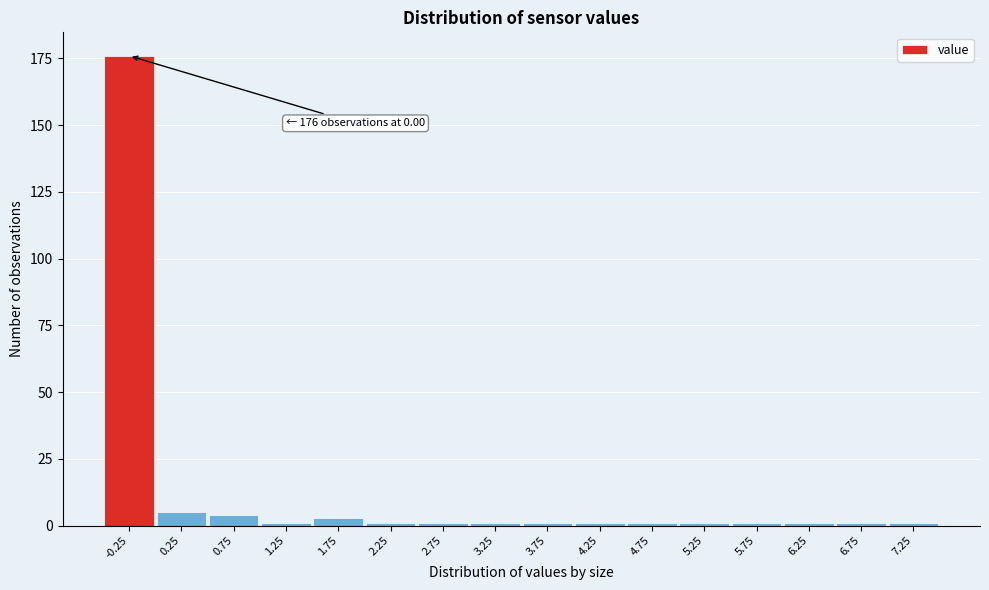

Reading left to right, list all the values displayed in this chart.

-0.25=176	0.25=5	0.75=4	1.25=1	1.75=3	2.25=1	2.75=1	3.25=1	3.75=1	4.25=1	4.75=1	5.25=1	5.75=1	6.25=1	6.75=1	7.25=1